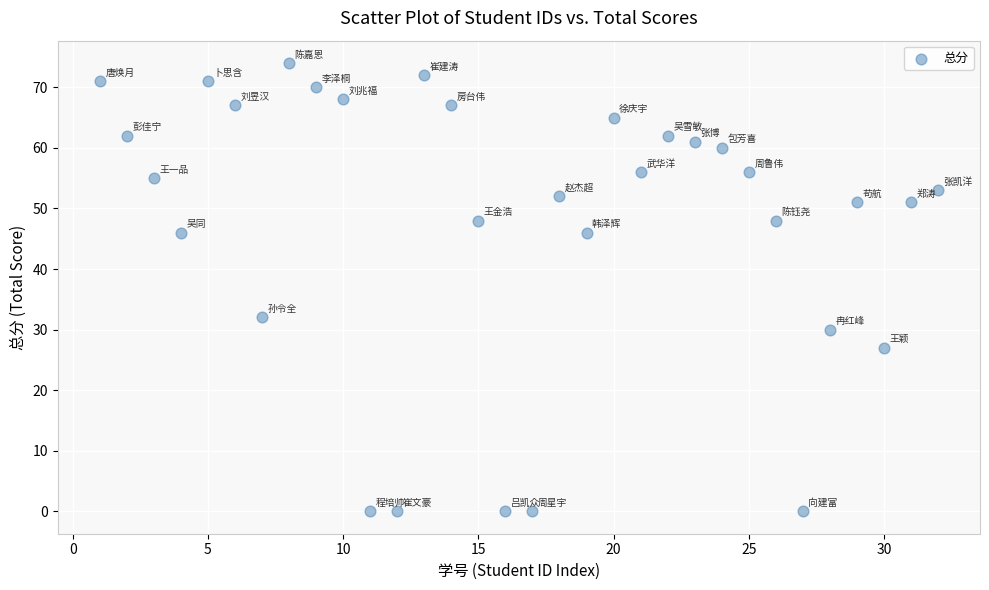

What is the range of Y values (max minus min)?

74